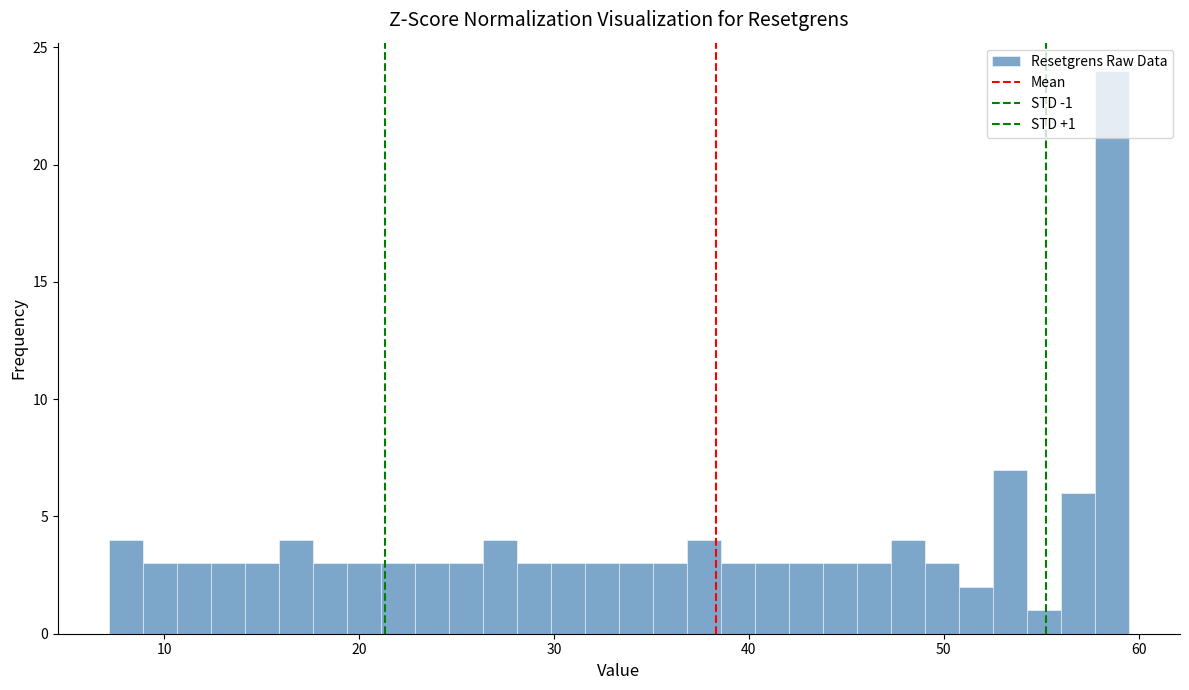

Around what value on the x-axis is the tallest bar? Give the approximate position of its centre, as read against the axis.

59